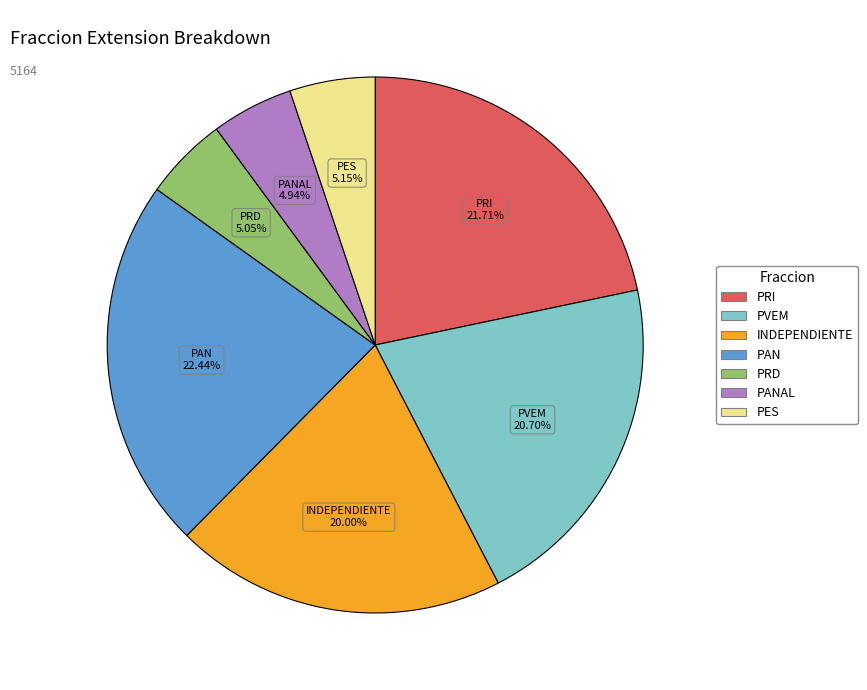

Is there a majority slice in this chart?

No